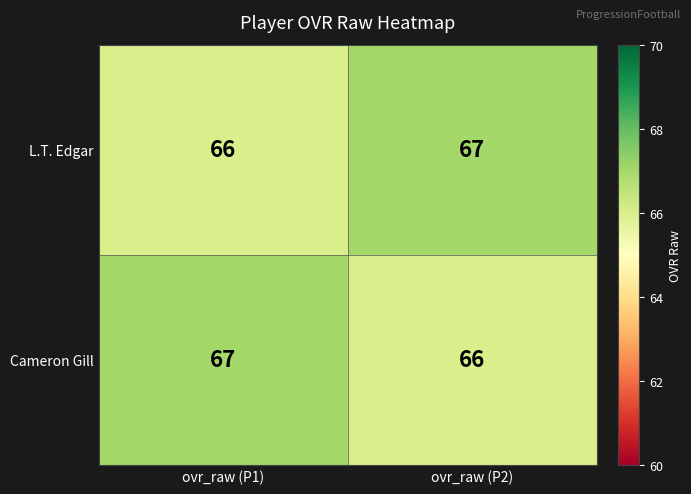

Reading left to right, extract all data points from this chart.

L.T. Edgar: 66	67
Cameron Gill: 67	66